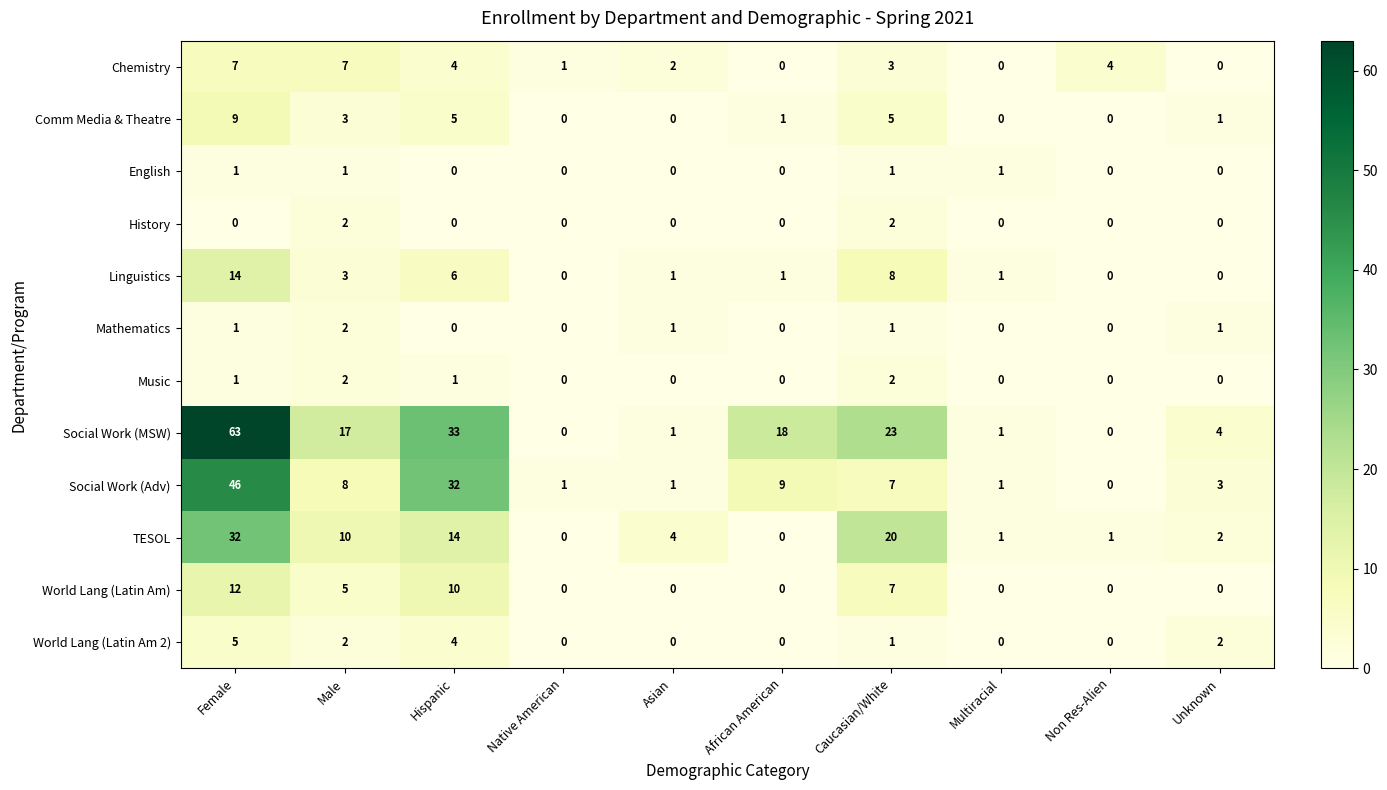

At how many categories does at least one series exceed 57?

1